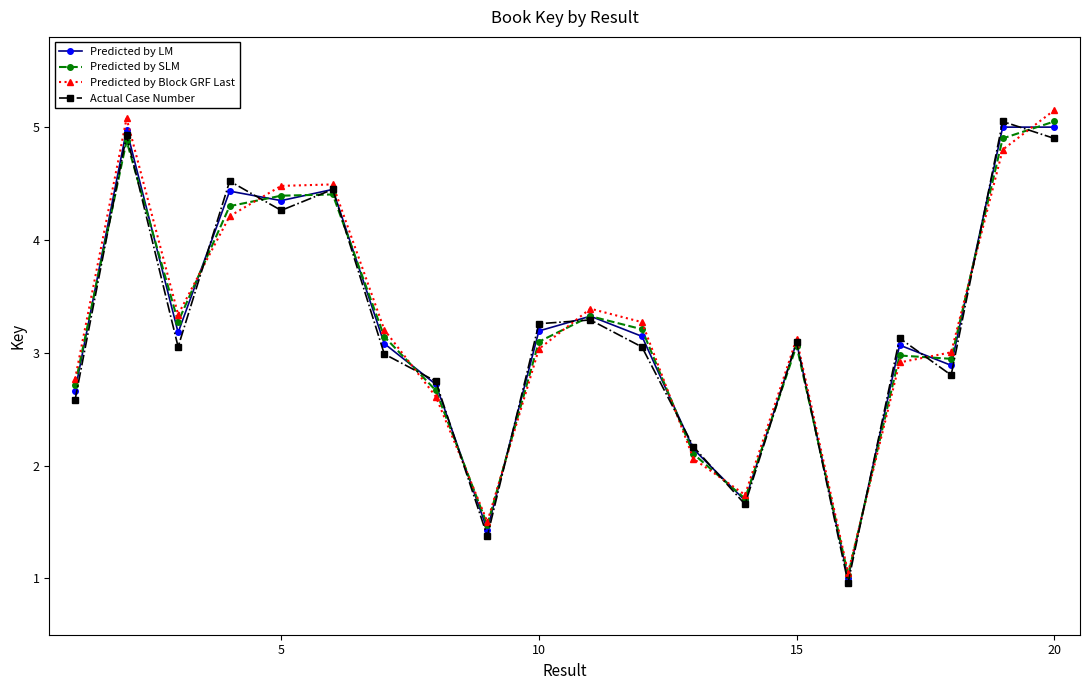

What is the sum of all Actual Case Number values?

64.3